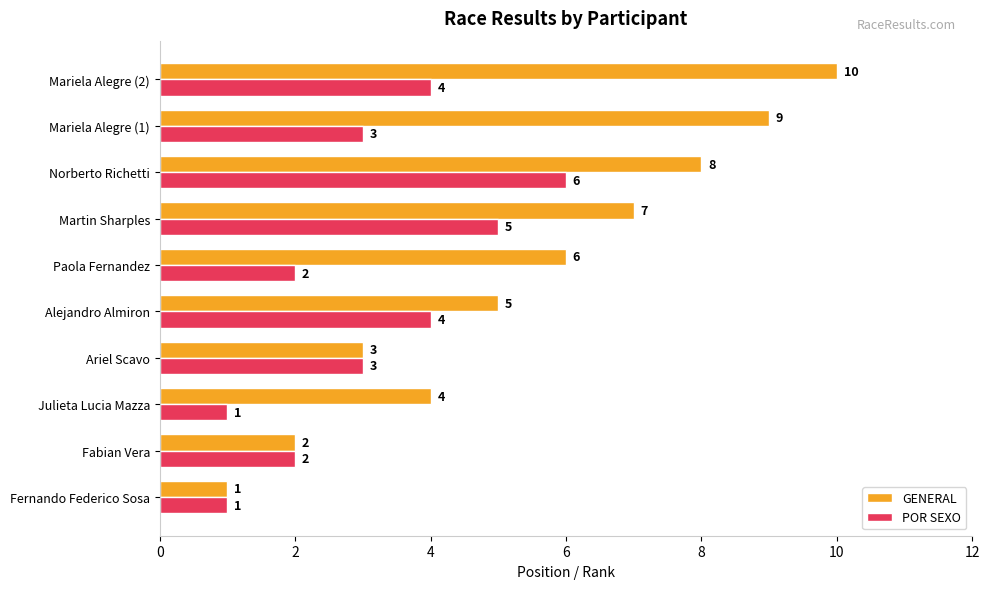

Which series has the largest total across all categories?

GENERAL